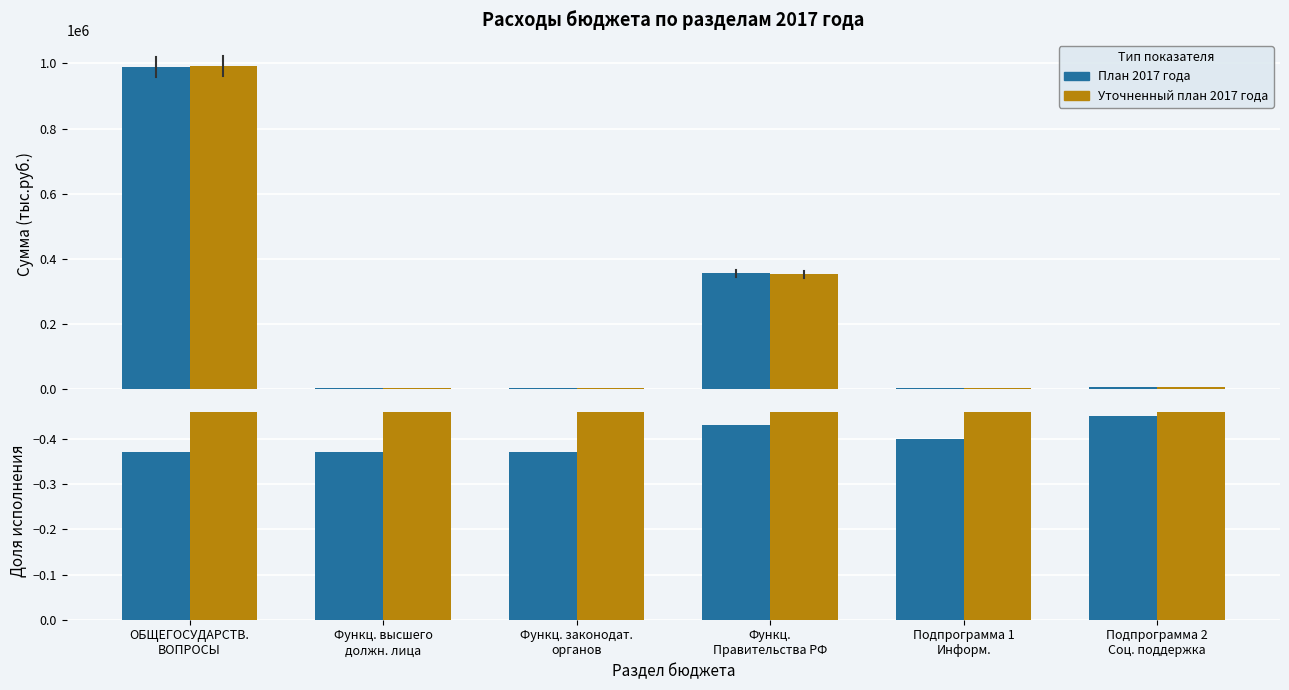

At ОБЩЕГОСУДАРСТВ.
ВОПРОСЫ, list the series in order from largest to smallest.

План 2017 года, Уточненный план 2017 года